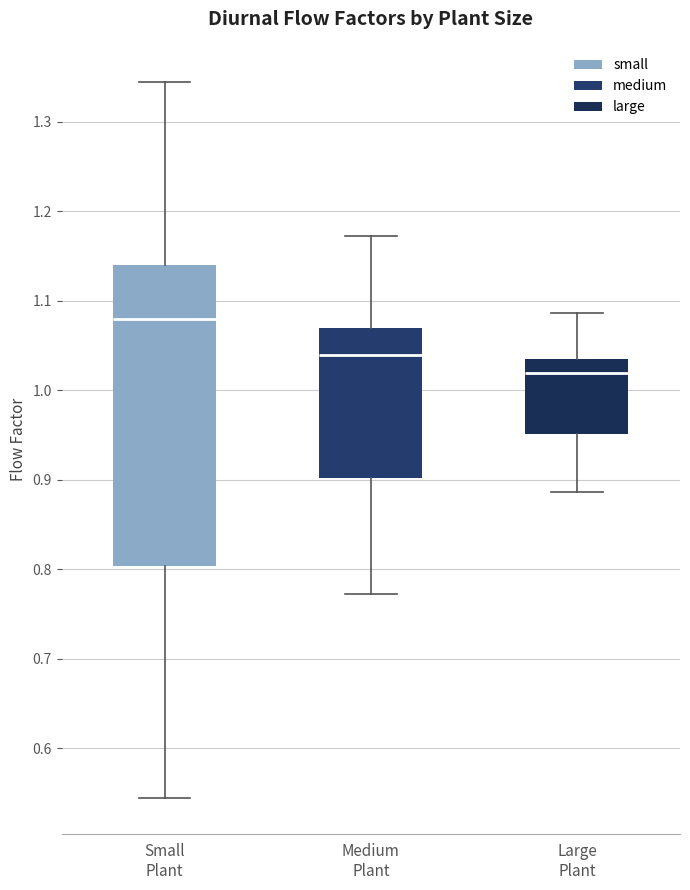

Which box has the highest median line?

Small Plant